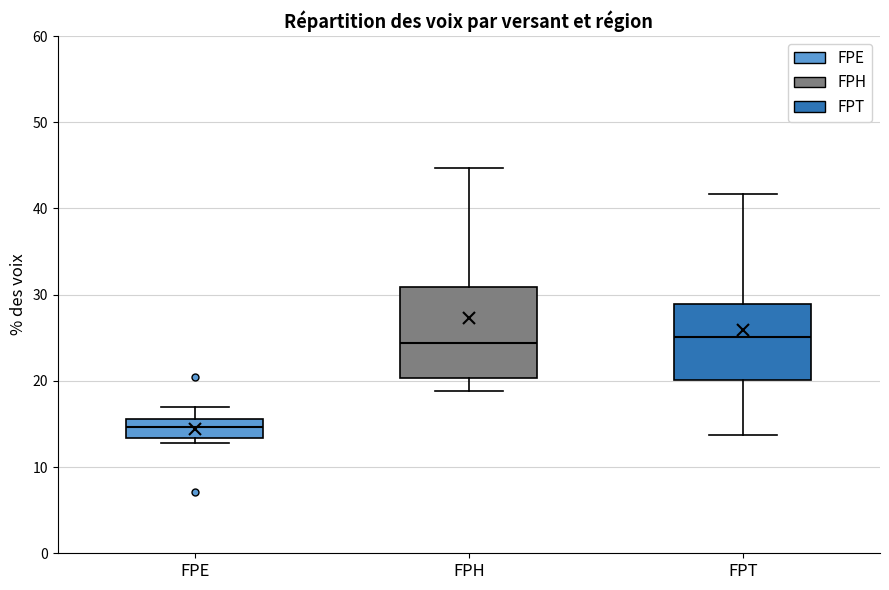

Reading left to right, transcribe this box plot: for each box, give where its median line is, the range the box spans, and where its two whiskers end, as read against the y-axis. The values are not printed on the chart, so give them approximately, as read against the axis.

FPE: median 15, box 13 to 16, whiskers 13 (just below the box's lower edge) to 17
FPH: median 24, box 20 to 31, whiskers 19 to 45
FPT: median 25, box 20 to 29, whiskers 14 to 42